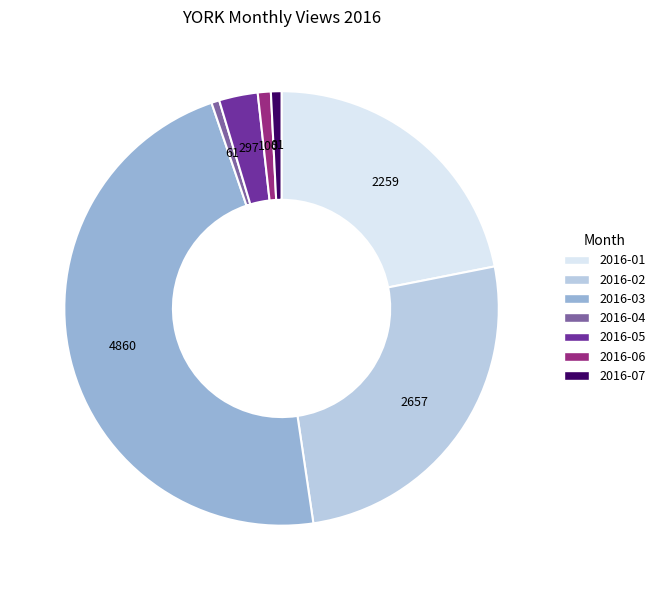

Is there any slice that represents more than half of the pie?

No